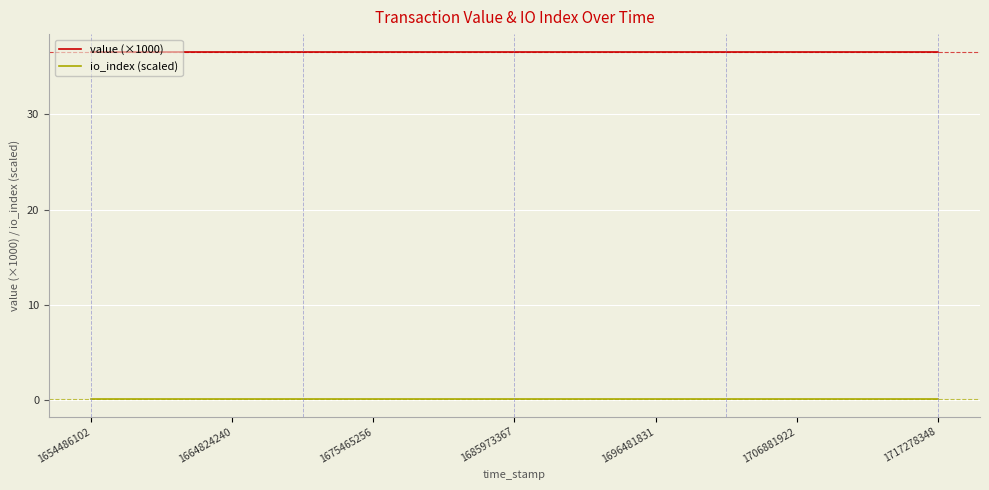

At how many categories does at least one series exceed 27?

25